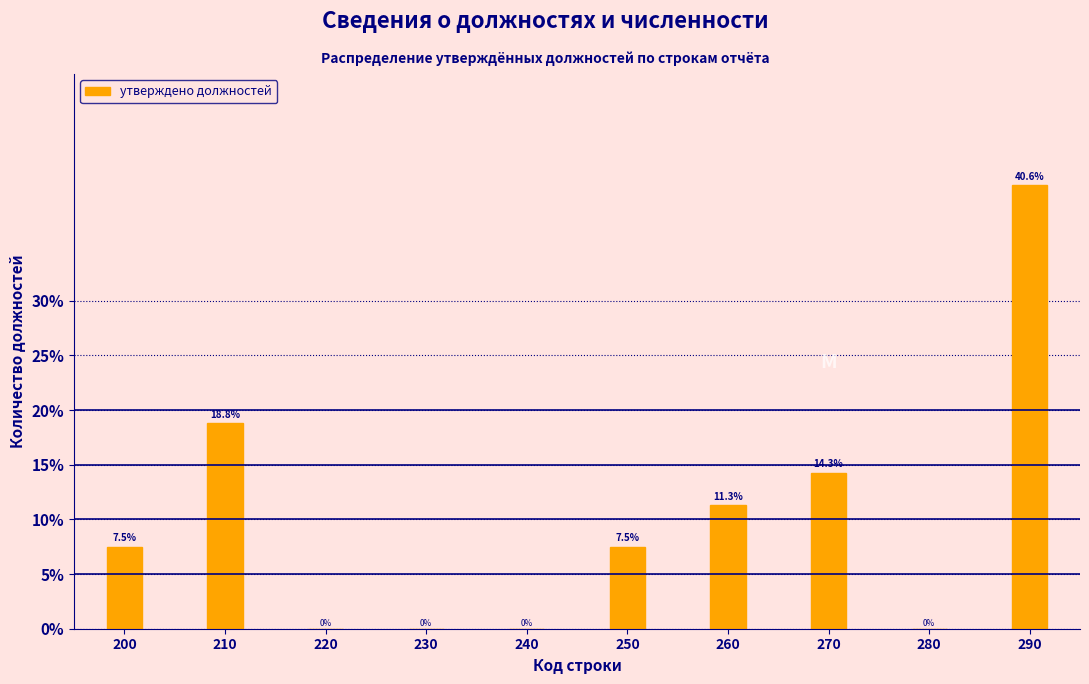

Reading right to left, what are all the values shown in this chart?

290=40.6	280=0.0	270=14.3	260=11.3	250=7.5	240=0.0	230=0.0	220=0.0	210=18.8	200=7.5